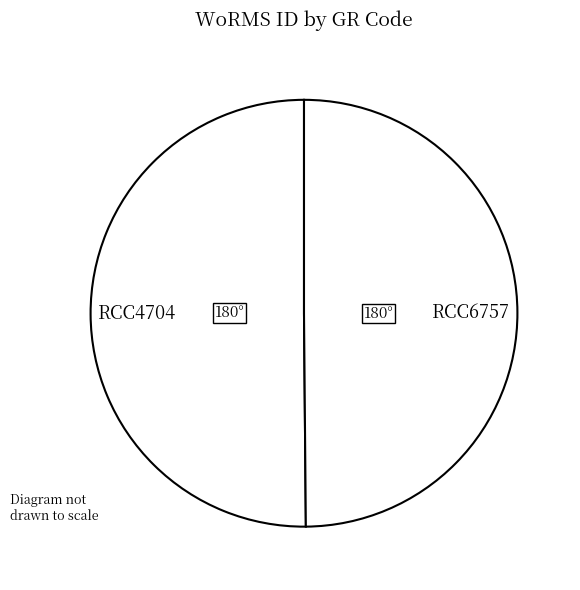

Is it true that RCC6757 is 50% of the pie?

True